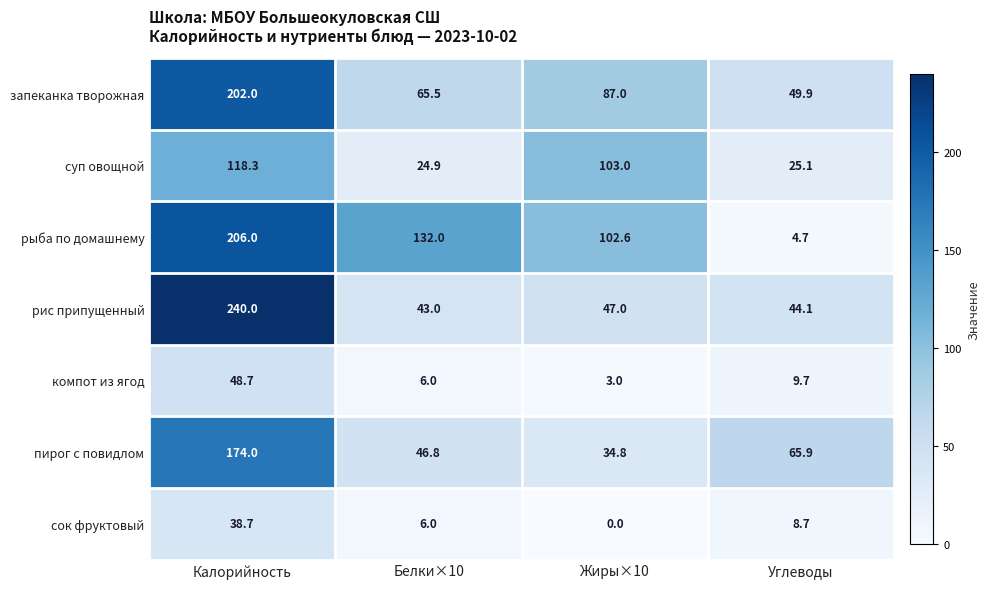

The value of пирог с повидлом at Жиры×10 is 34.8. True or false?

True